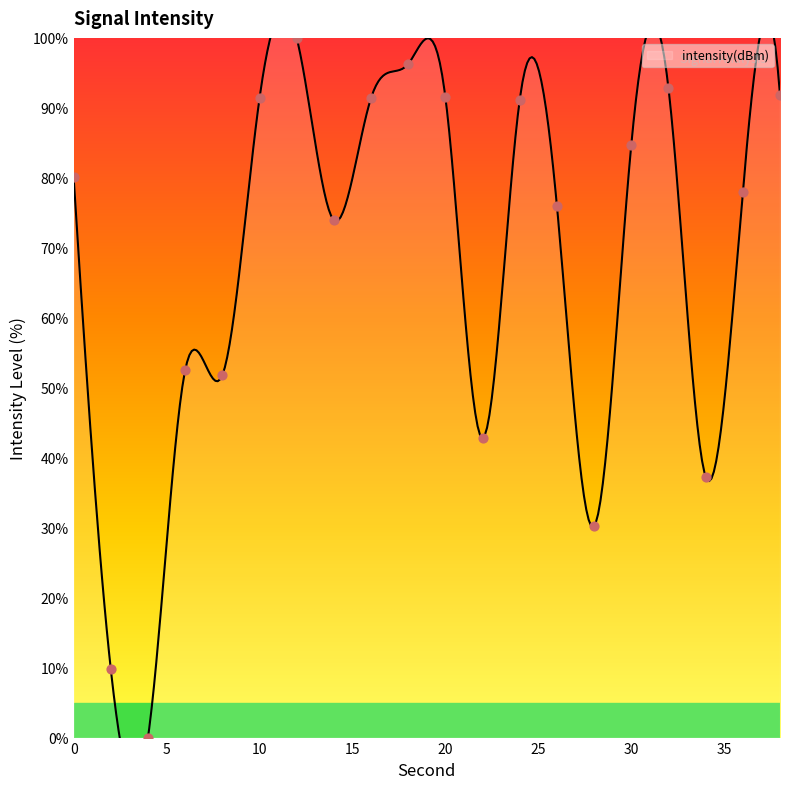

Which has a higher value, 38 or 6?

38